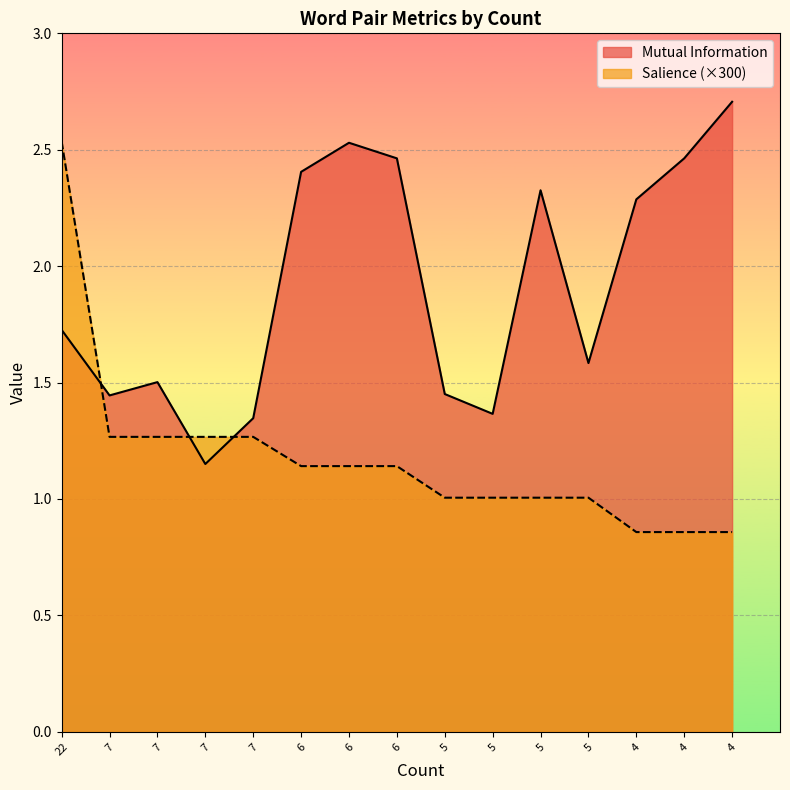

Reading right to left, what are all the values shown in this chart?

Mutual Information: 4=2.7	4=2.5	4=2.3	5=1.6	5=2.3	5=1.4	5=1.5	6=2.5	6=2.5	6=2.4	7=1.3	7=1.2	7=1.5	7=1.4	22=1.7
Salience: 4=0.9	4=0.9	4=0.9	5=1.0	5=1.0	5=1.0	5=1.0	6=1.1	6=1.1	6=1.1	7=1.3	7=1.3	7=1.3	7=1.3	22=2.5